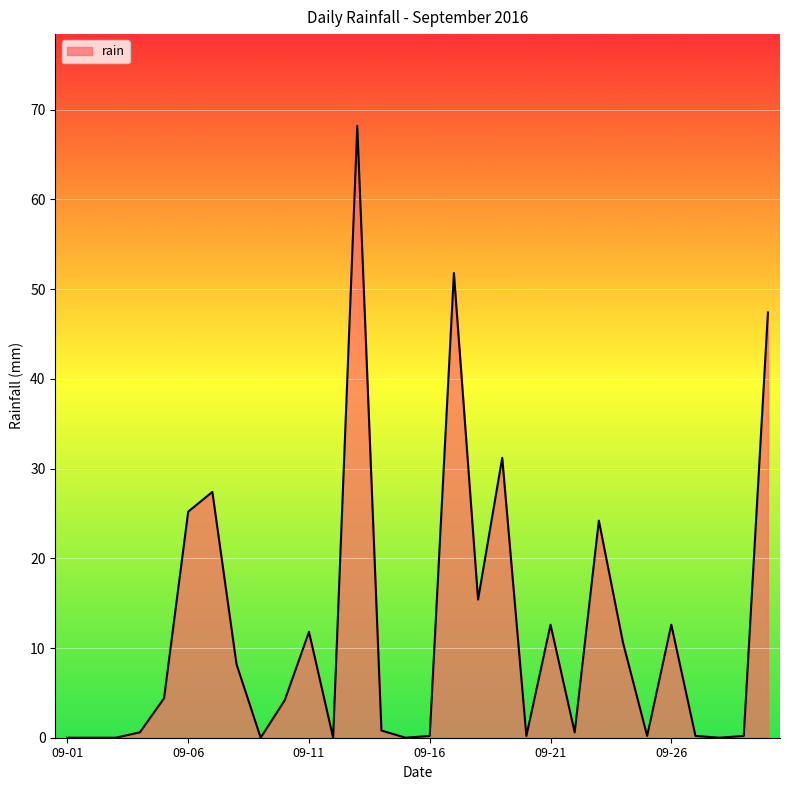

What is the greatest value displayed?

68.2